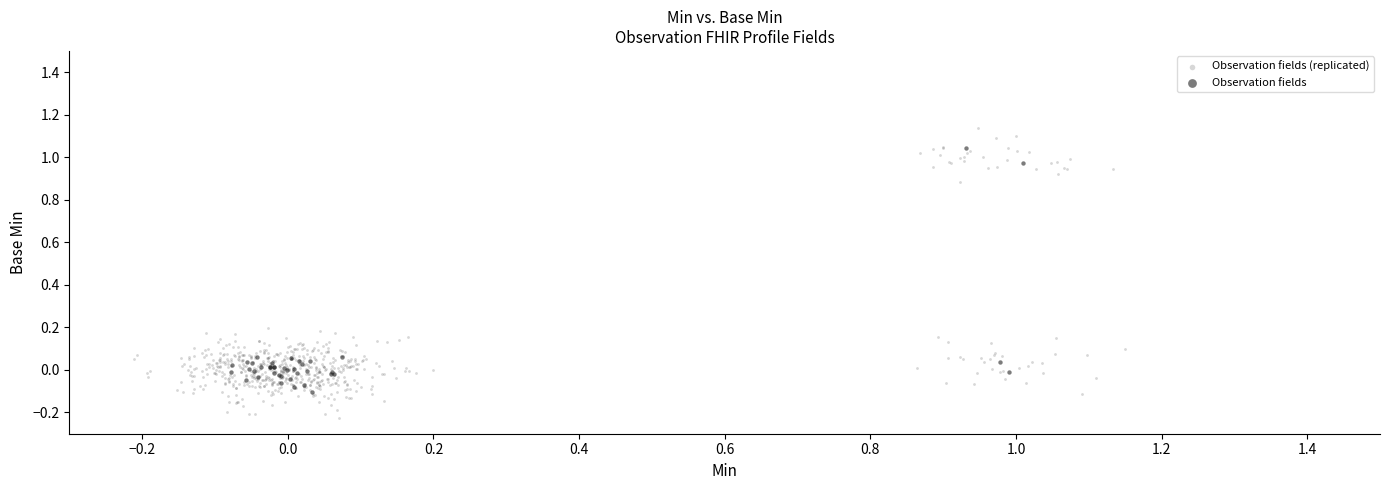

Which series contains the lowest Y value?

Observation fields (replicated)